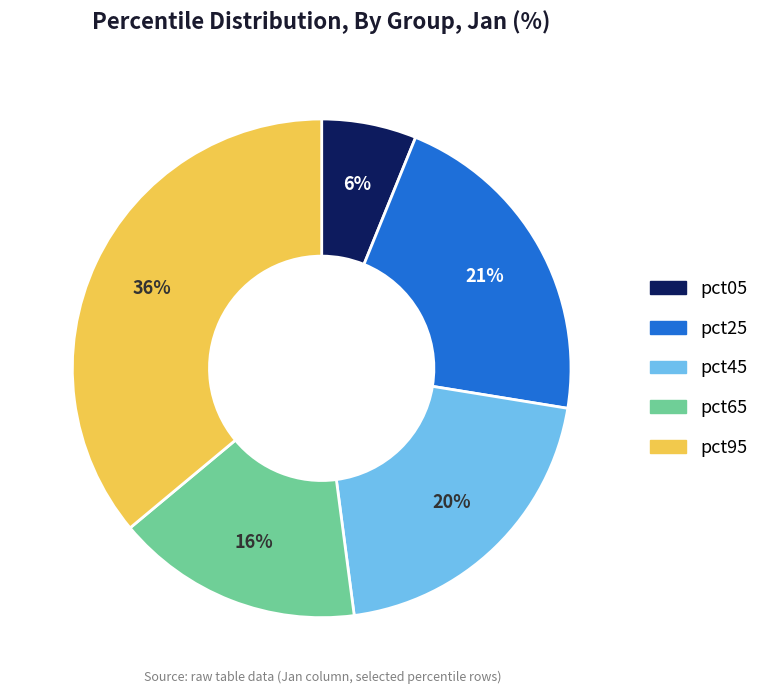

Which slice is the smallest?

pct05